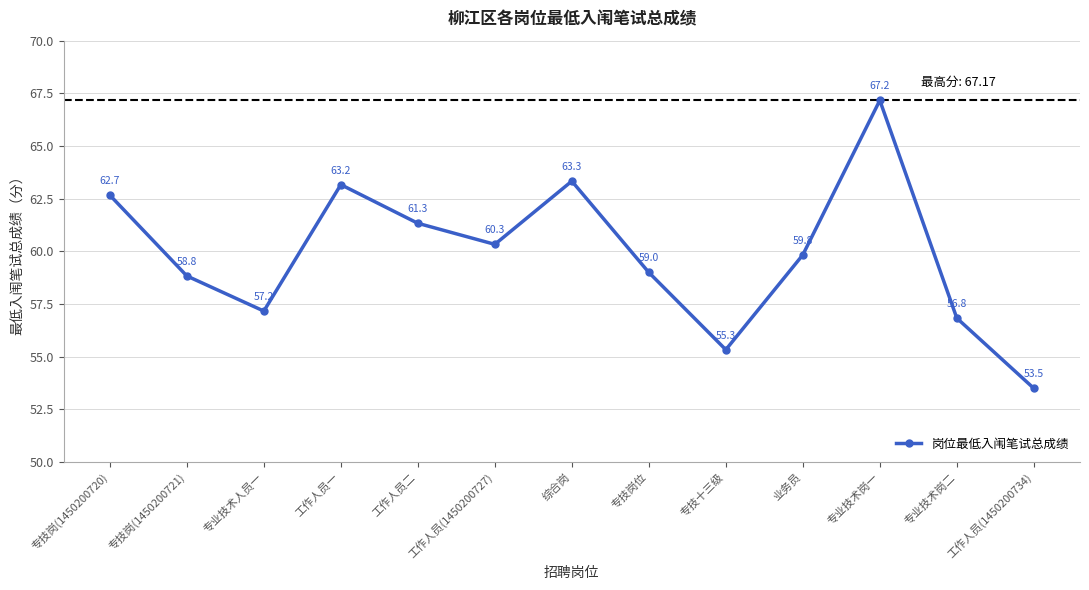

What is the difference between the maximum and second lowest values?

11.8